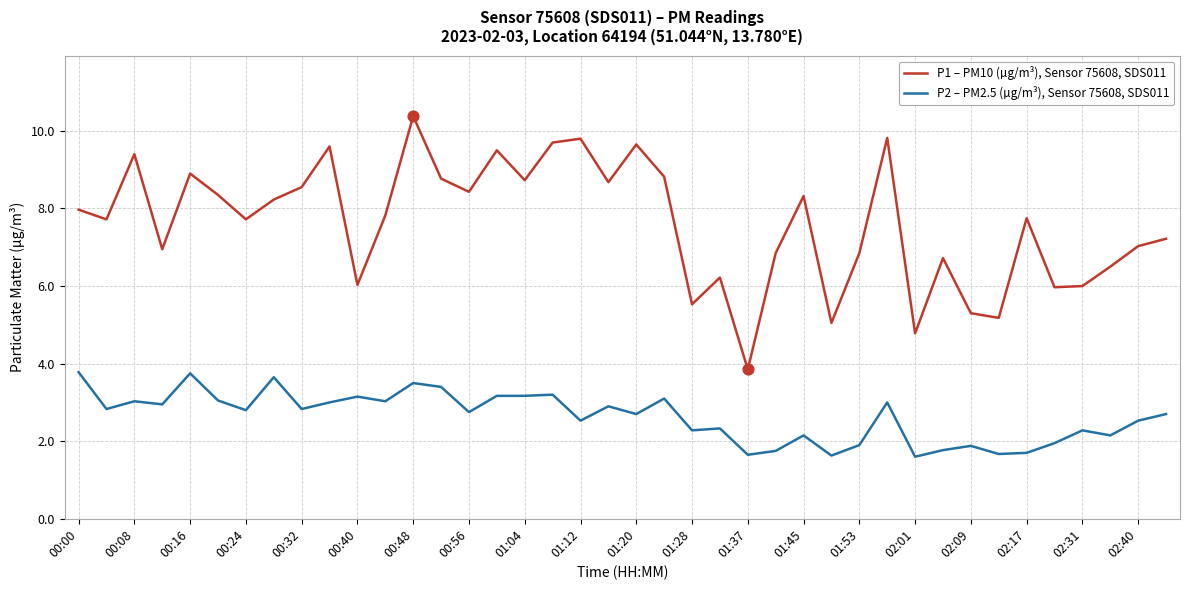

Which series has the largest total across all categories?

P1 – PM10 (µg/m³), Sensor 75608, SDS011